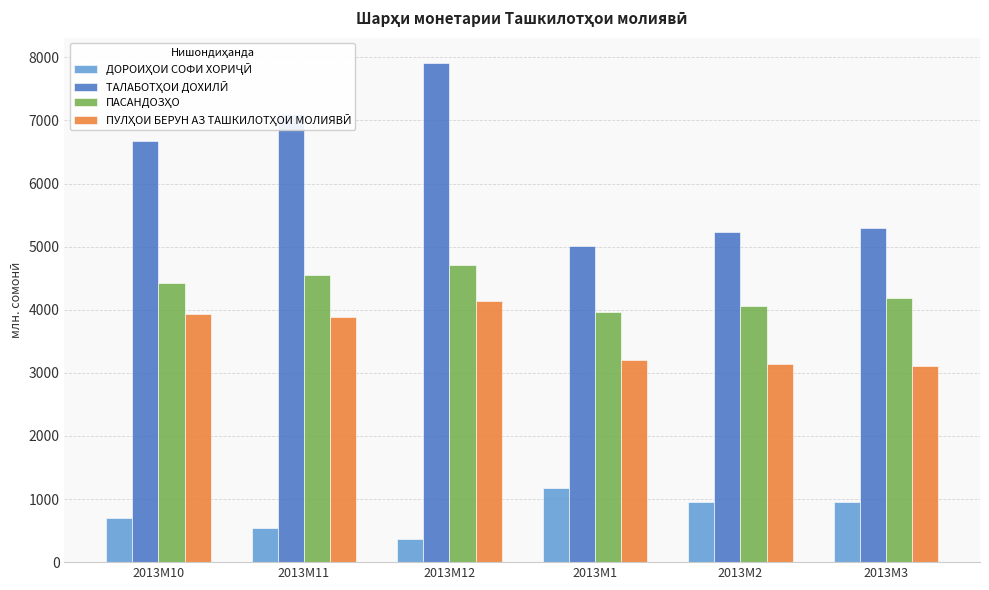

What is the total value across all series at 2013M1?

13364.2